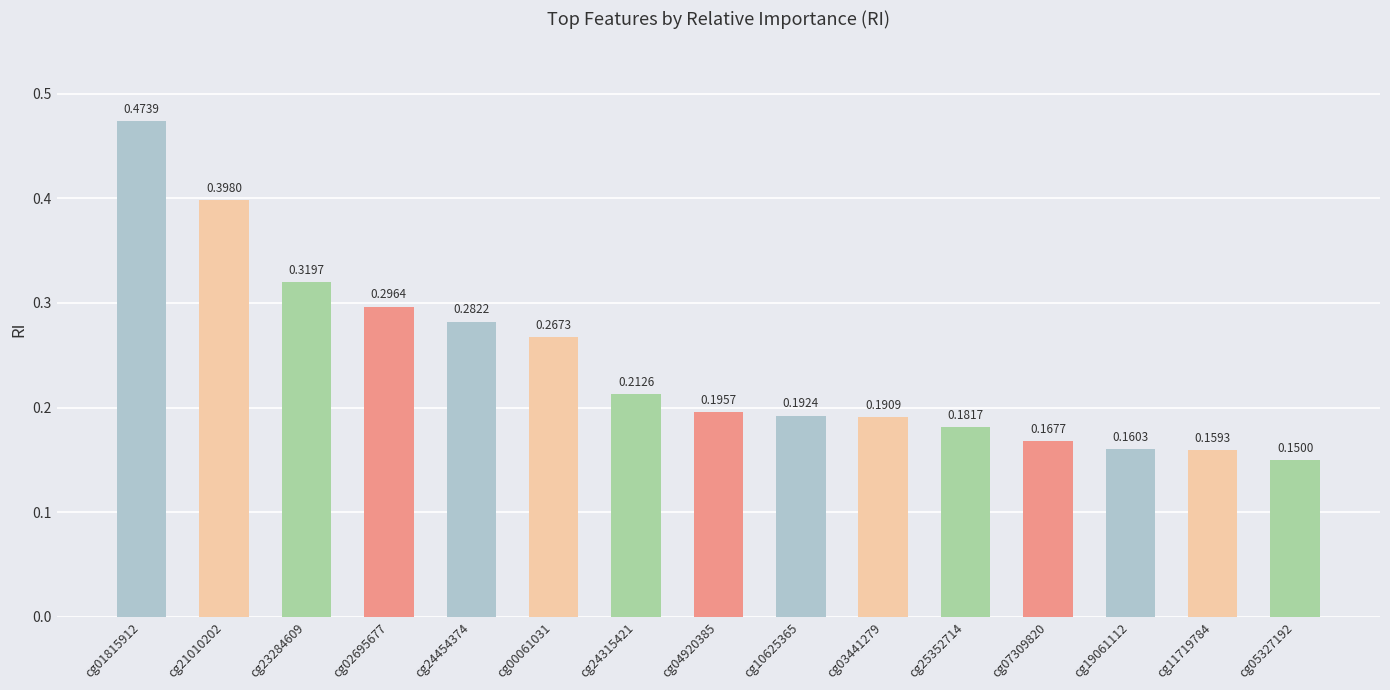

True or false: the data shows 0.3 at cg24315421.

False